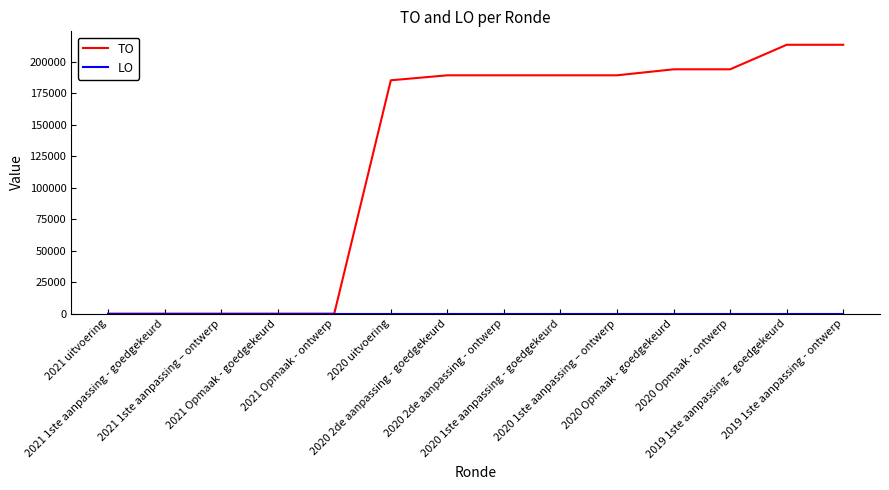

Which series has the largest range (max minus min)?

TO